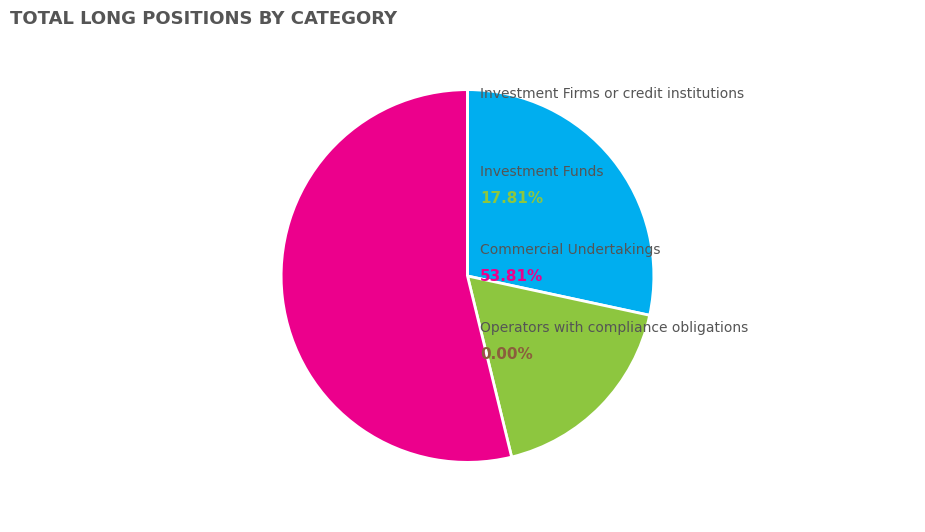

Which slice is the smallest?

Operators with compliance obligations